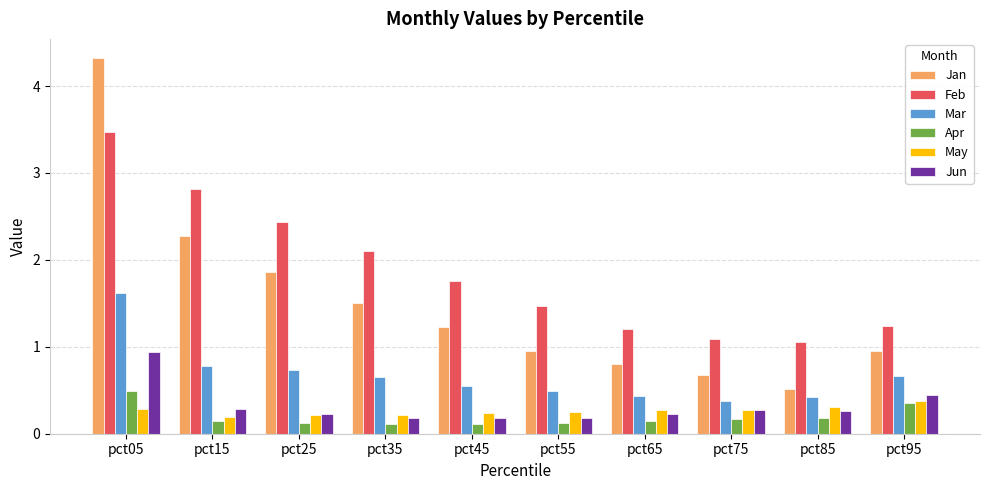

At how many categories does at least one series exceed 3?

1